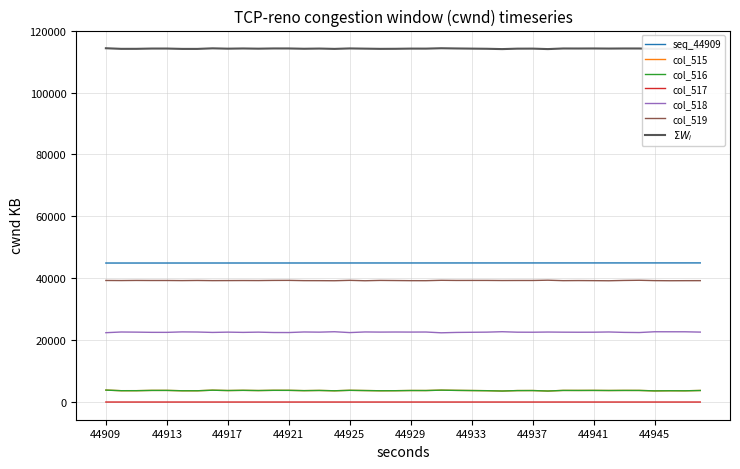

Which series has the largest total across all categories?

$\Sigma W_i$